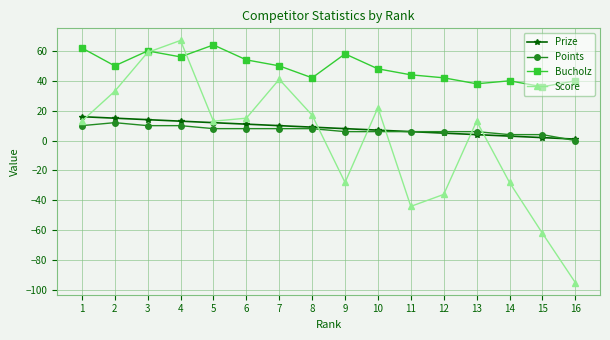

Count the Points values in the range 6 to 10.

12